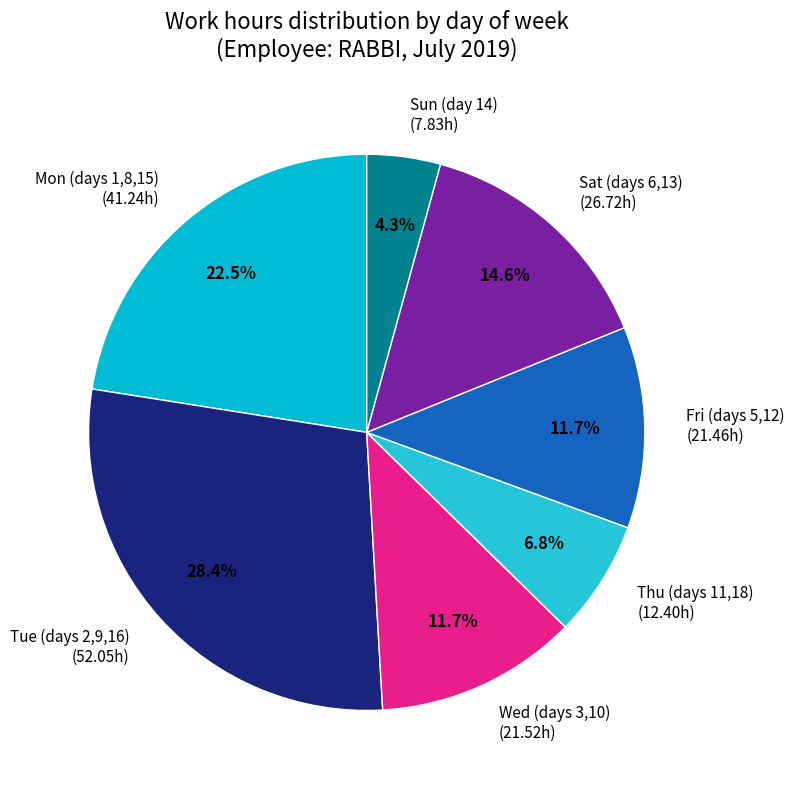

What is the smallest slice in the pie chart?

Sun (day 14) (7.83h)